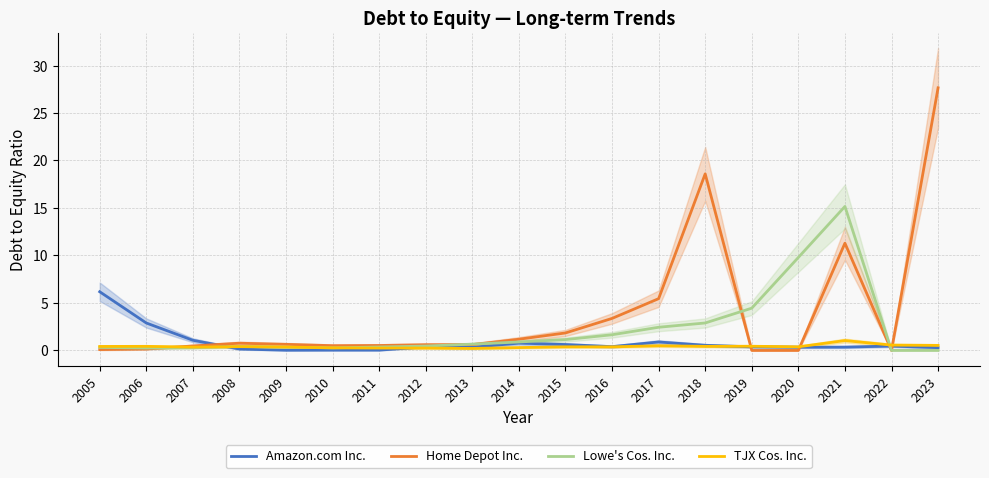

How many distinct data groups are displayed?

4